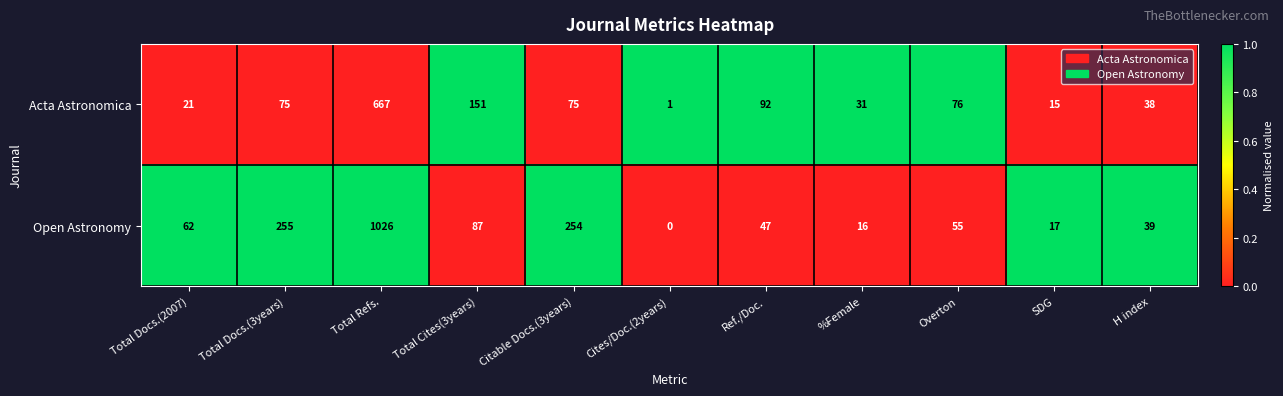

Where is Open Astronomy nearest to the value 513?

Total Docs.(3years)